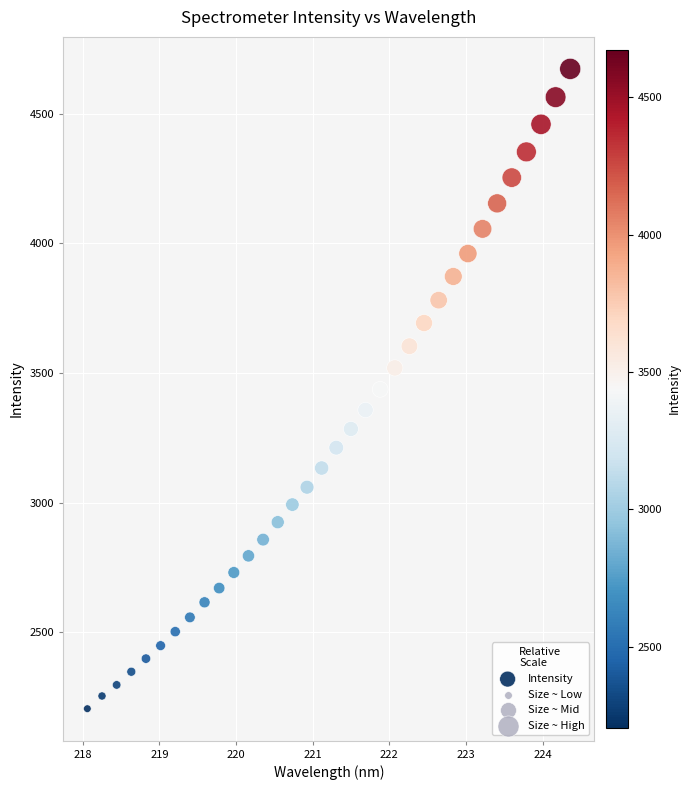

What is the range of Y values (max minus min)?

2467.3